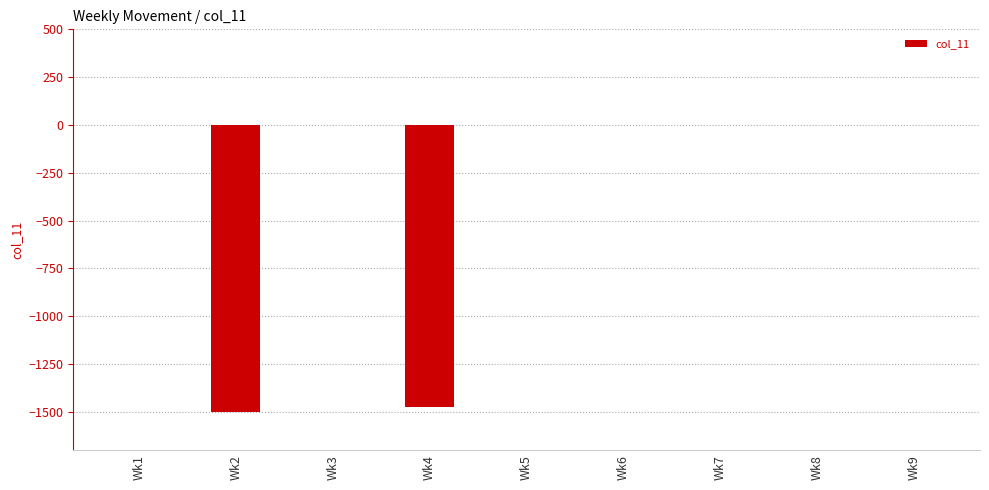

What is the sum of all values?

-2975